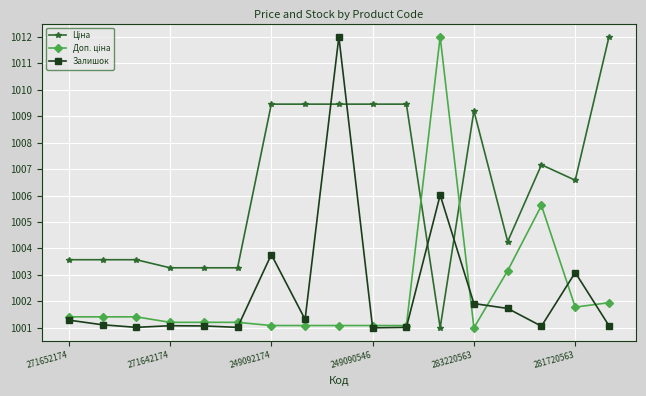

What is the minimum value for Залишок?

1001.0